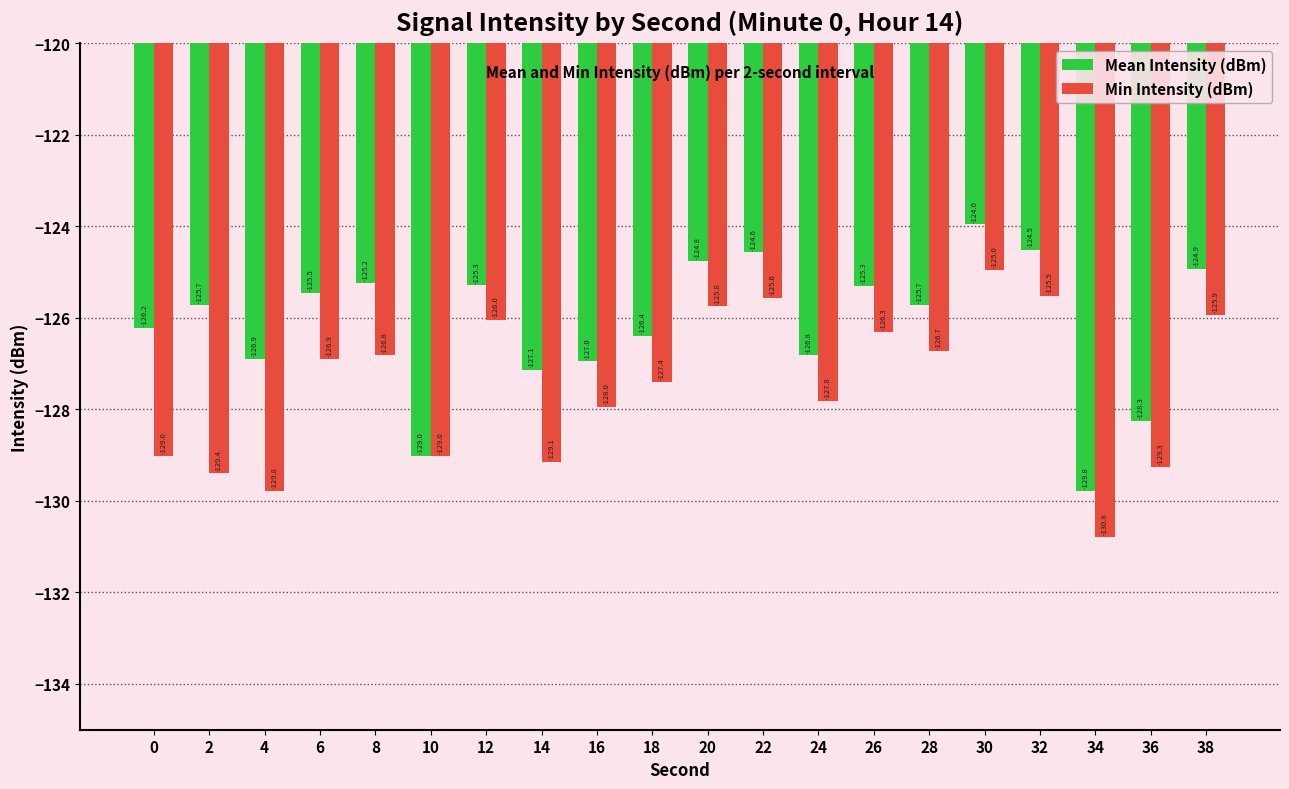

What is the difference between the maximum and minimum values in the Mean Intensity (dBm) series?

5.8